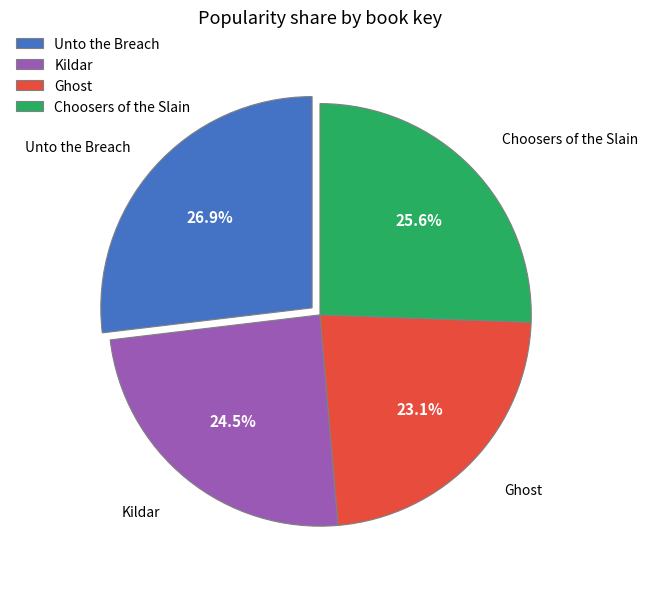

To the nearest percent, what is the difference between the largest and smallest slice percentages?

4%